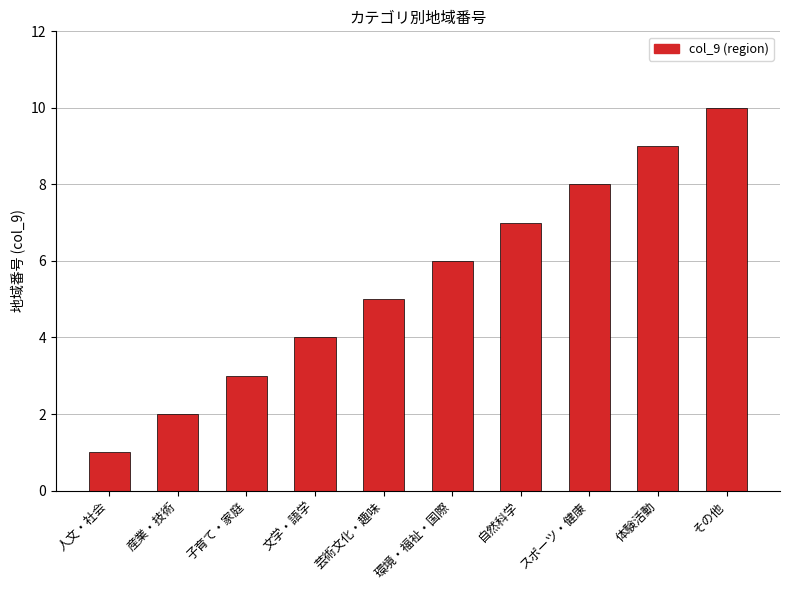

Reading left to right, transcribe all the data shown in this chart.

人文・社会=1	産業・技術=2	子育て・家庭=3	文学・語学=4	芸術文化・趣味=5	環境・福祉・国際=6	自然科学=7	スポーツ・健康=8	体験活動=9	その他=10